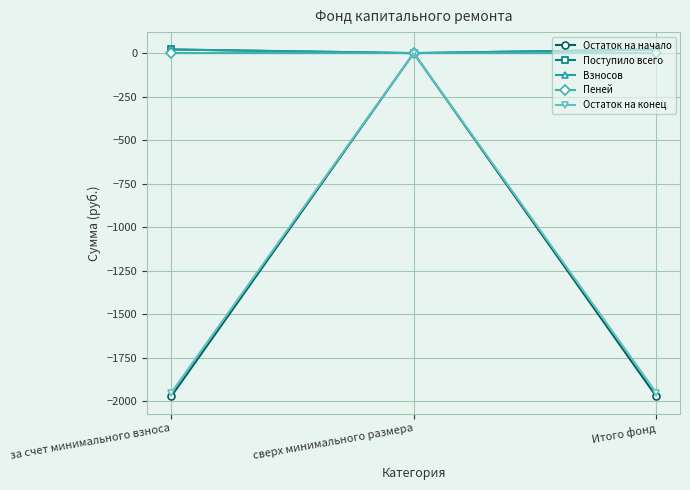

How many data points in Поступило всего are above 21?

2